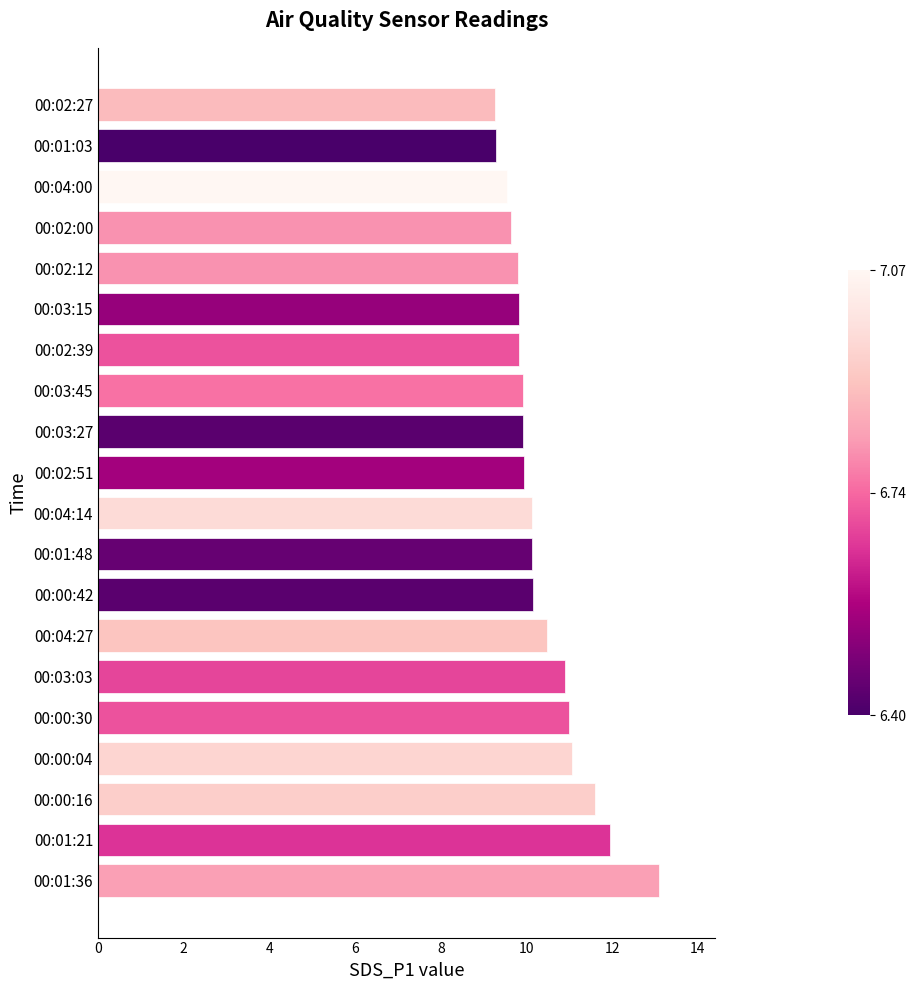

True or false: the data shows 3.3 at 00:00:16.

False